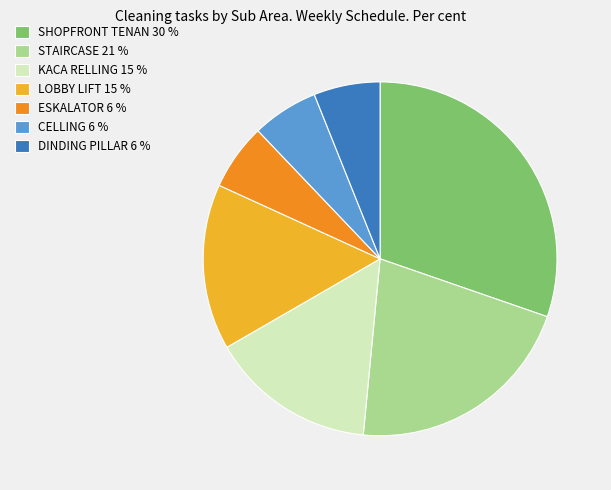

Do KACA RELLING 15 % and ESKALATOR 6 % together represent more than half of the pie?

No